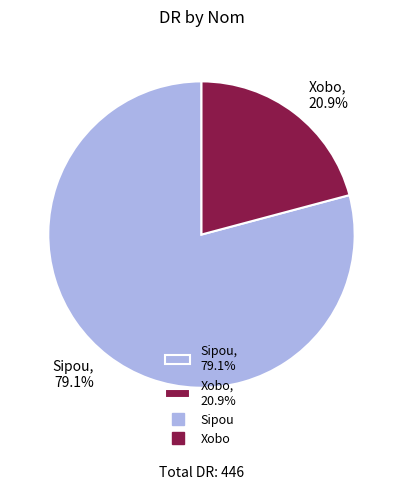

Combined, what portion of the pie is Sipou and Xobo?

100.0%